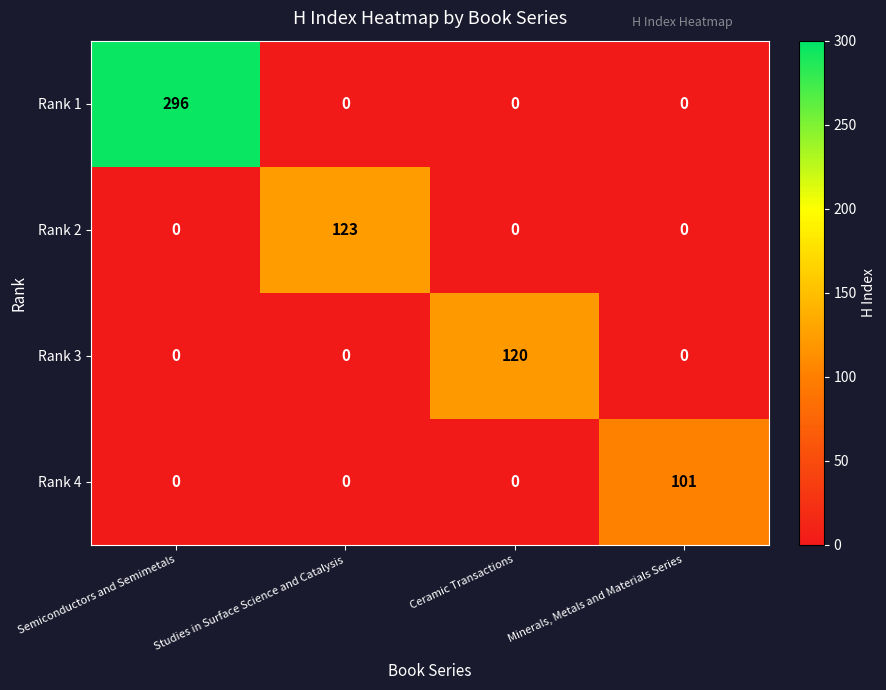

Reading right to left, transcribe all the data shown in this chart.

Rank 1: Minerals, Metals and Materials Series=0	Ceramic Transactions=0	Studies in Surface Science and Catalysis=0	Semiconductors and Semimetals=296
Rank 2: Minerals, Metals and Materials Series=0	Ceramic Transactions=0	Studies in Surface Science and Catalysis=123	Semiconductors and Semimetals=0
Rank 3: Minerals, Metals and Materials Series=0	Ceramic Transactions=120	Studies in Surface Science and Catalysis=0	Semiconductors and Semimetals=0
Rank 4: Minerals, Metals and Materials Series=101	Ceramic Transactions=0	Studies in Surface Science and Catalysis=0	Semiconductors and Semimetals=0